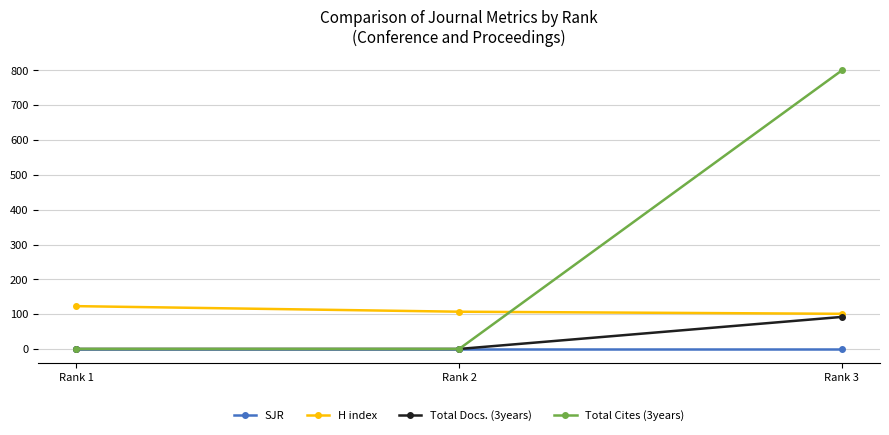

The Total Cites (3years) series shows 800 at Rank 3. True or false?

True